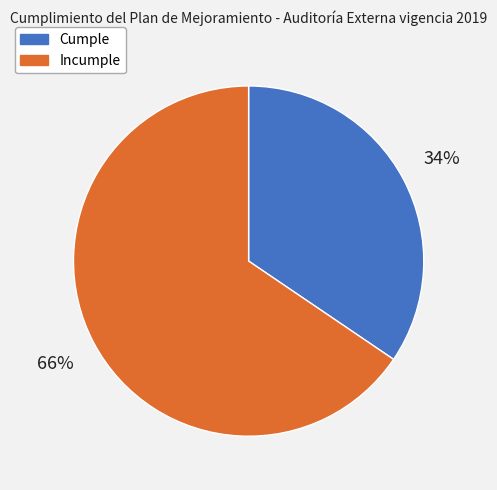

Combined, do Cumple and Incumple account for over 50%?

Yes